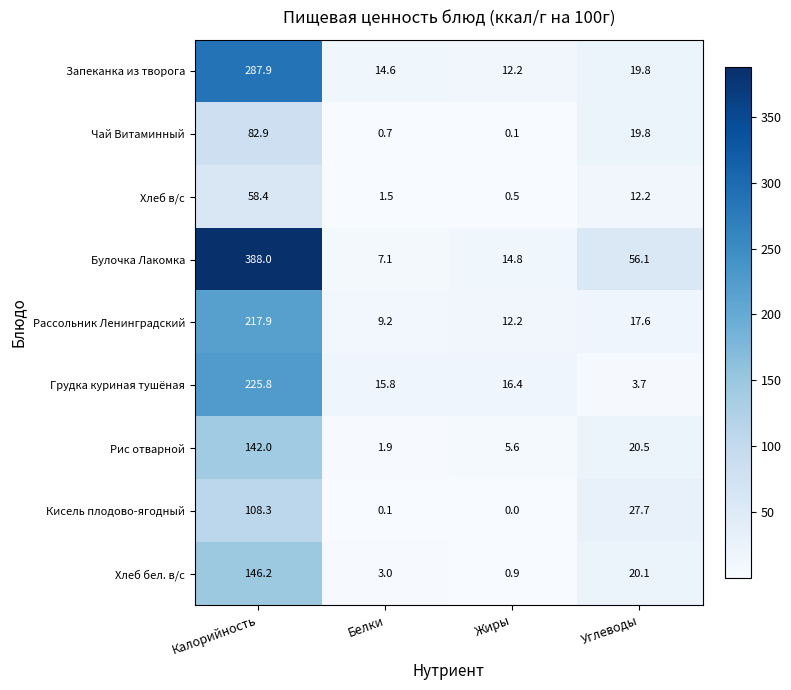

What is the sum of the Запеканка из творога values at Белки and Калорийность?

302.5